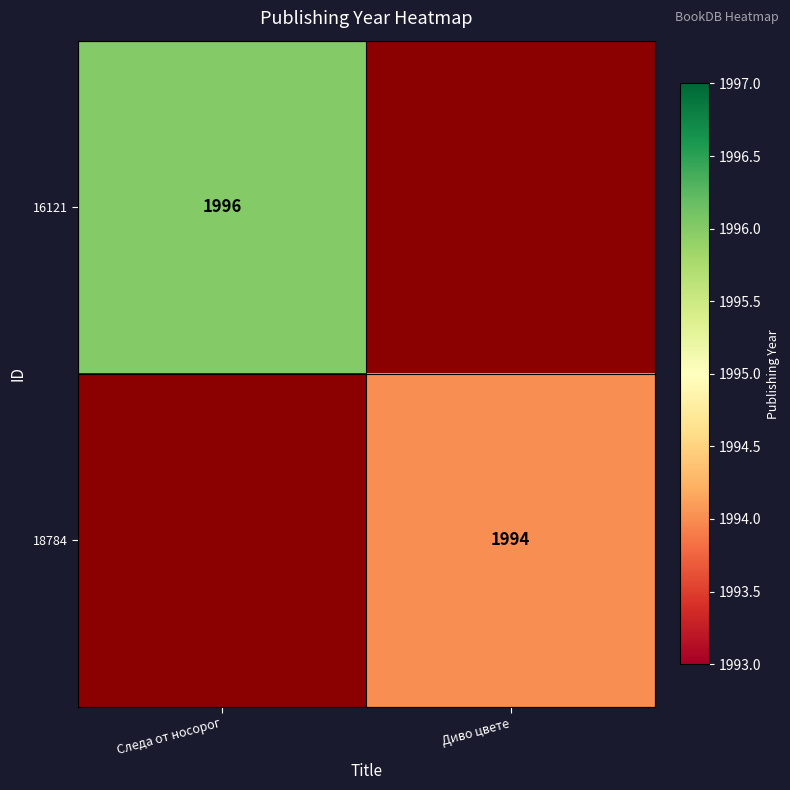

The 16121 series shows 1996 at Следа от носорог. True or false?

True